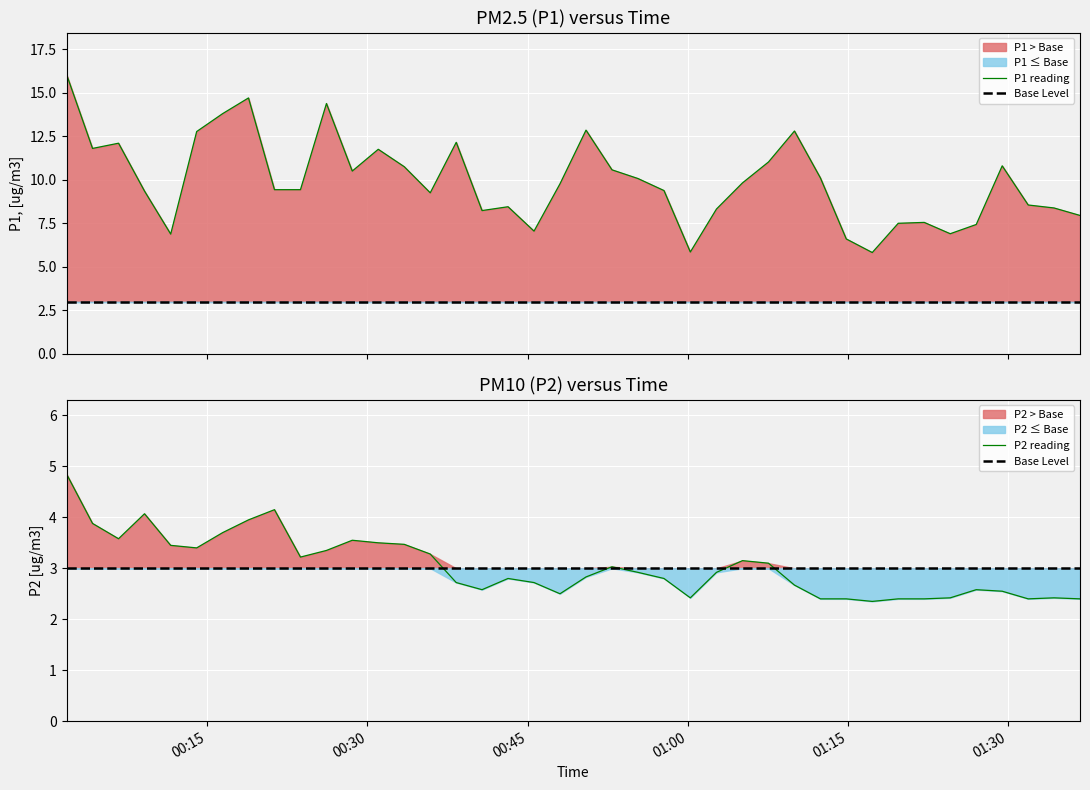

What is the minimum value for P2 reading?

2.4